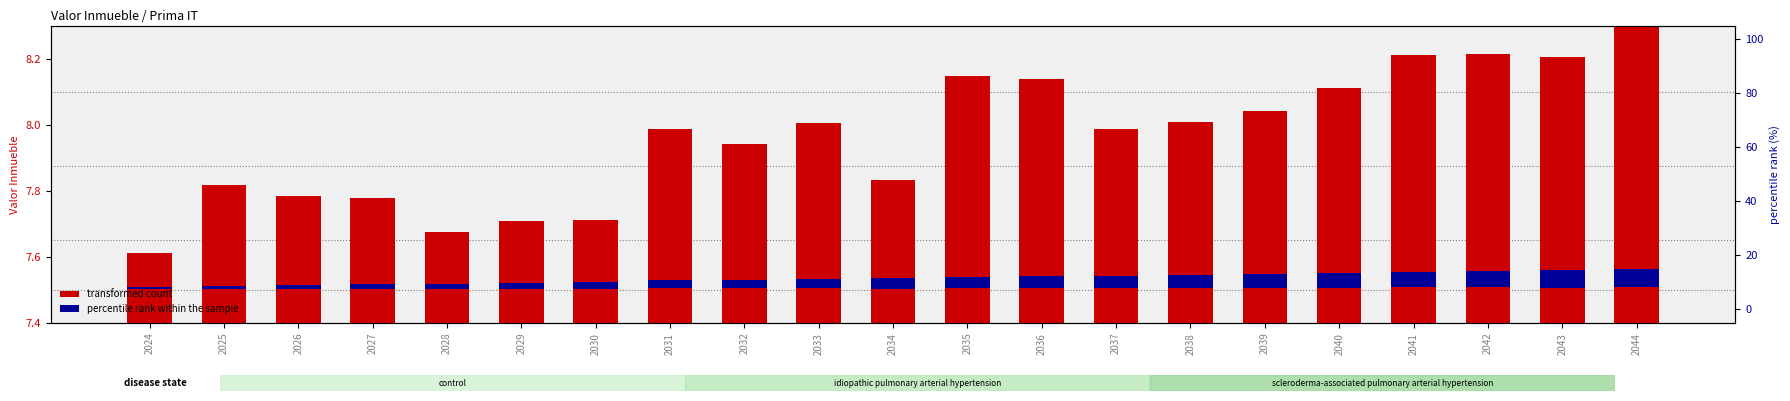

Reading left to right, list all the values displayed in this chart.

transformed count: 7.6	7.8	7.8	7.8	7.7	7.7	7.7	8.0	7.9	8.0	7.8	8.1	8.1	8.0	8.0	8.0	8.1	8.2	8.2	8.2	8.3
percentile rank within the sample: 0.8	1.0	1.4	1.7	2.0	2.2	2.6	2.9	3.2	3.4	3.8	4.1	4.4	4.6	5.0	5.3	5.6	5.8	6.2	6.5	6.8